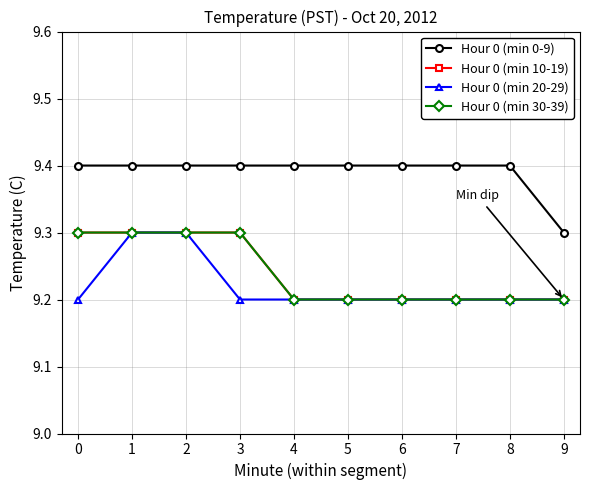

What is the value of the Hour 0 (min 10-19) point at the 1st from the left?

9.3